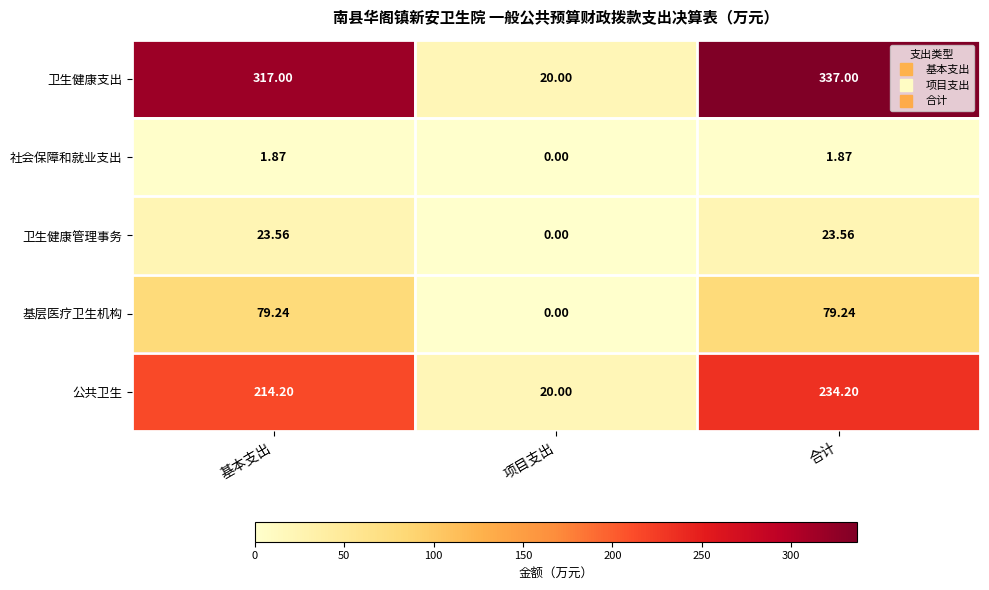

Where does the 社会保障和就业支出 series first go above 1?

基本支出